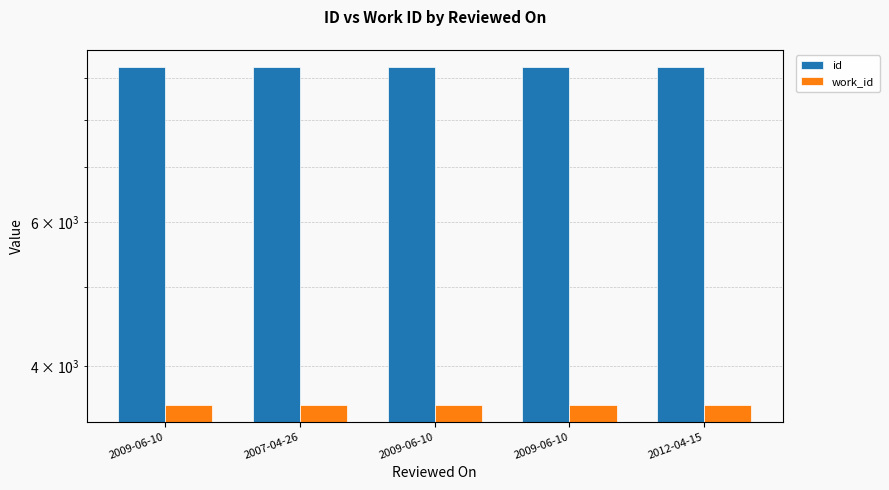

What is the difference between the highest and lowest values at 2009-06-10?

5689